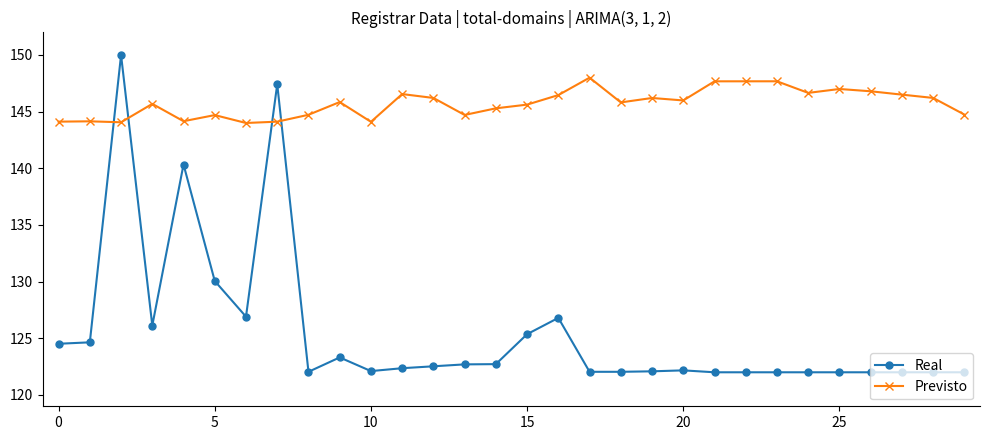

Count the number of data series in this chart.

2